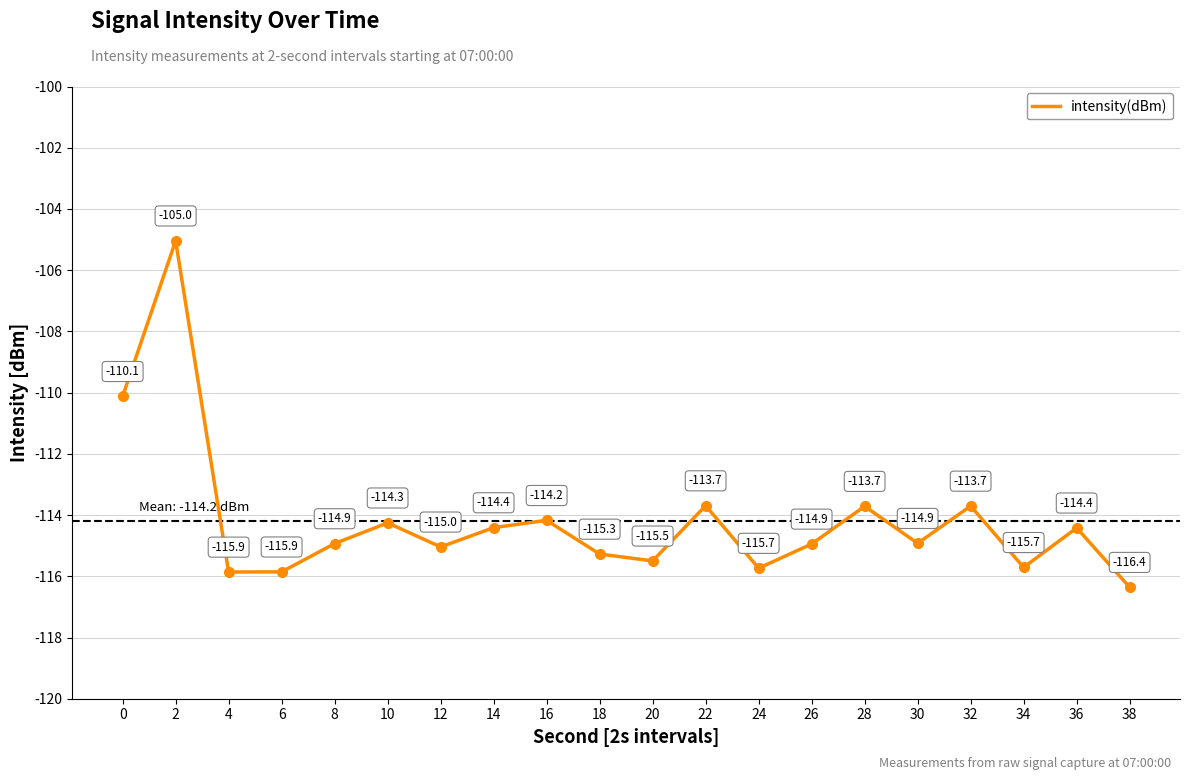

The chart shows a value of -159.2 at 2. True or false?

False